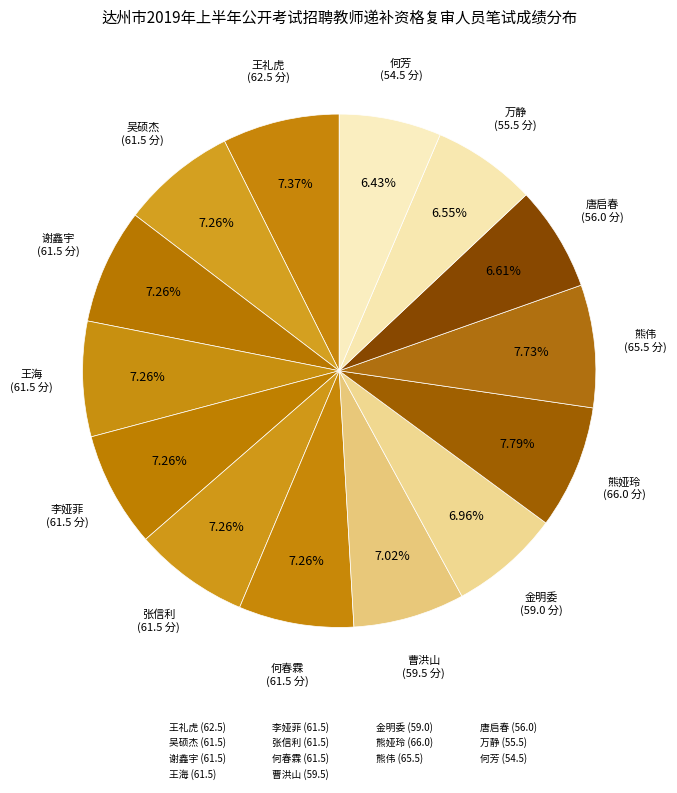

How many slices are in this pie chart?

14